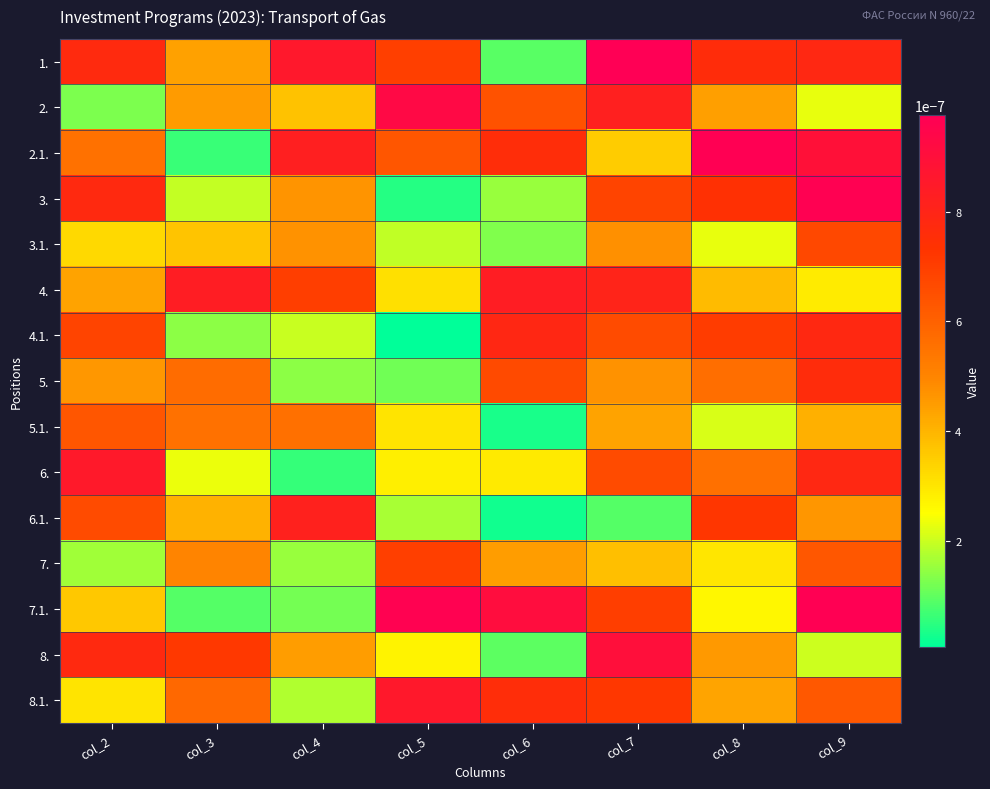

At which category is the sum across all series the highest?

col_9